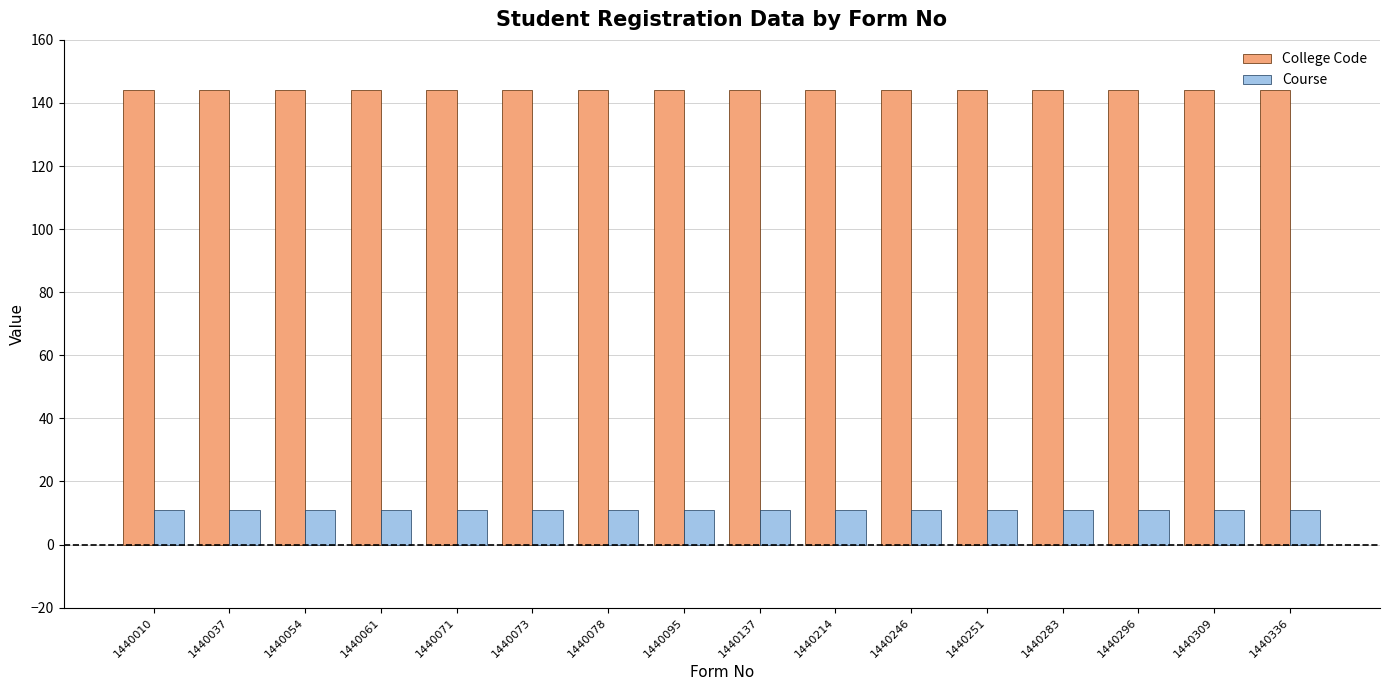

Reading right to left, transcribe all the data shown in this chart.

College Code: 1440336=144	1440309=144	1440296=144	1440283=144	1440251=144	1440246=144	1440214=144	1440137=144	1440095=144	1440078=144	1440073=144	1440071=144	1440061=144	1440054=144	1440037=144	1440010=144
Course: 1440336=11	1440309=11	1440296=11	1440283=11	1440251=11	1440246=11	1440214=11	1440137=11	1440095=11	1440078=11	1440073=11	1440071=11	1440061=11	1440054=11	1440037=11	1440010=11